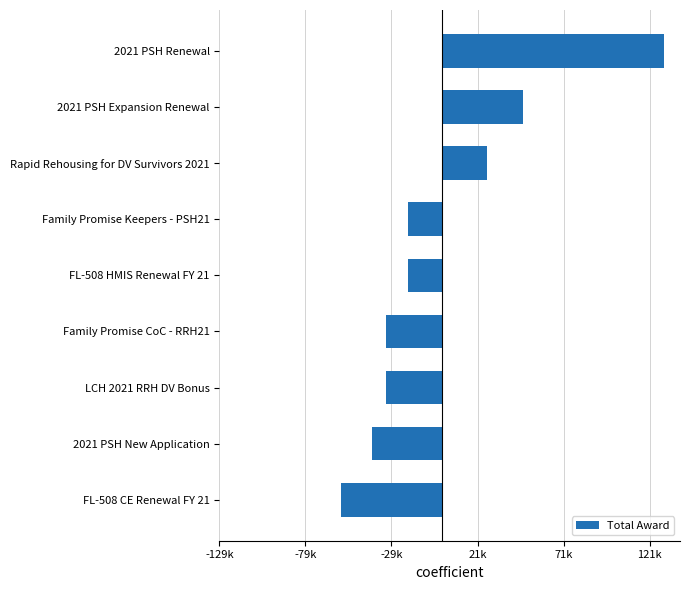

Are the bars horizontal?

Yes